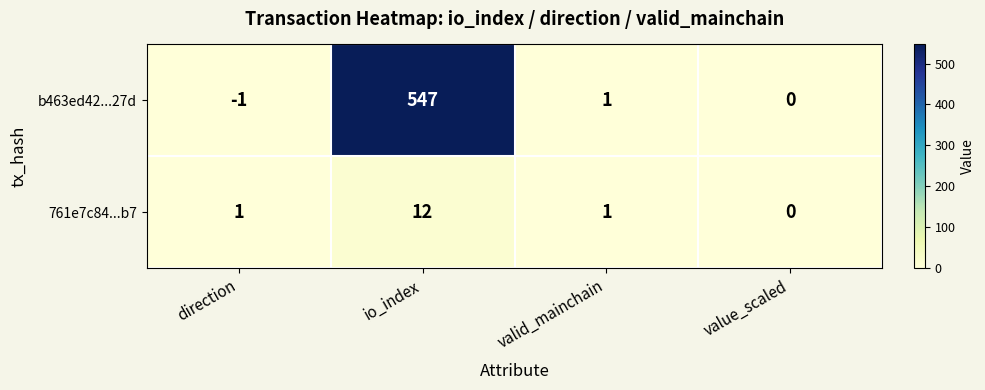

Reading left to right, extract all data points from this chart.

b463ed42...27d: -1	547	1	0
761e7c84...b7: 1	12	1	0